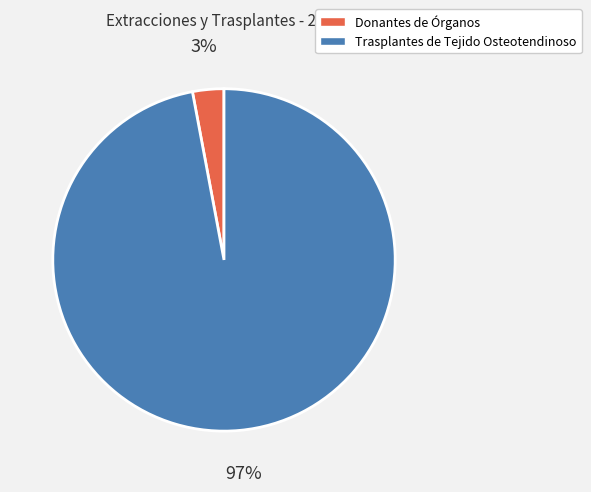

Between Trasplantes de Tejido Osteotendinoso and Donantes de Órganos, which is larger?

Trasplantes de Tejido Osteotendinoso